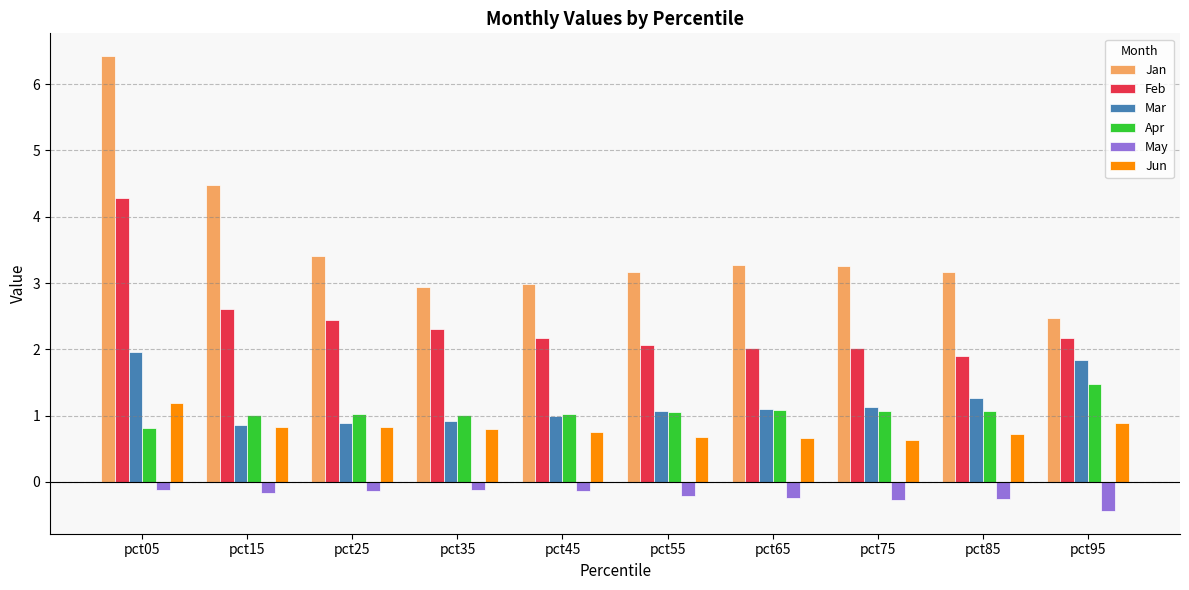

Which series has the largest range (max minus min)?

Jan